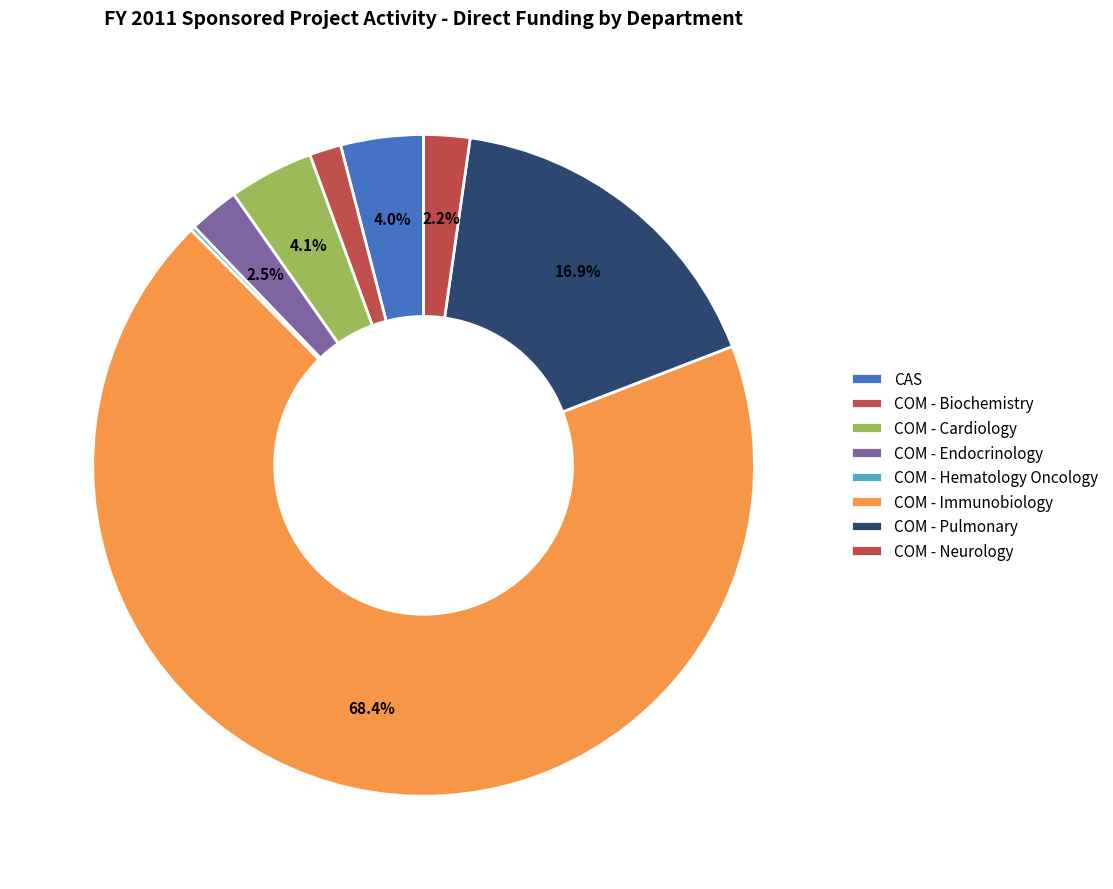

True or false: COM - Cardiology accounts for 4% of the total.

True